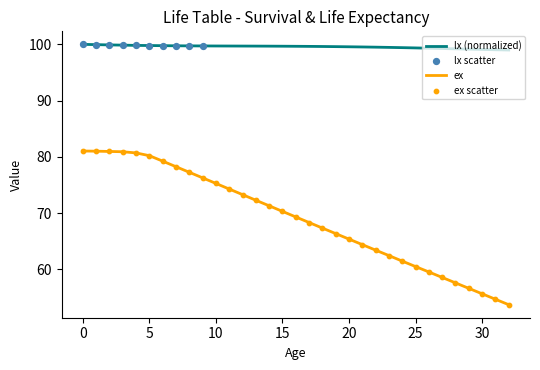

Which series has the largest total across all categories?

lx (normalized)